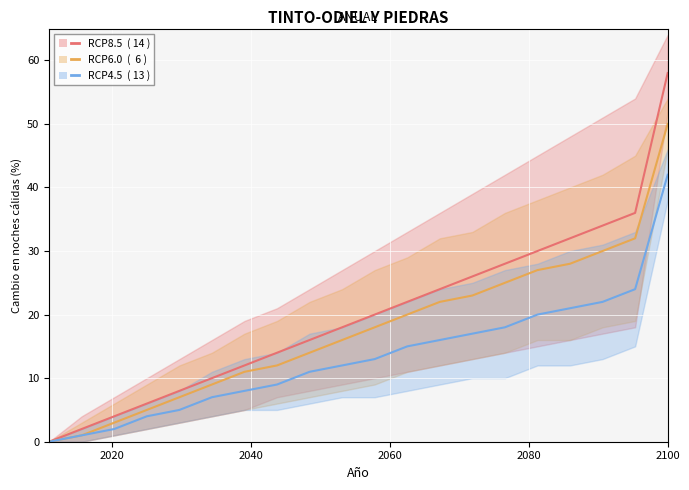

True or false: RCP8.5  ( 14 ) has more than 1 points higher than both neighbors.

False